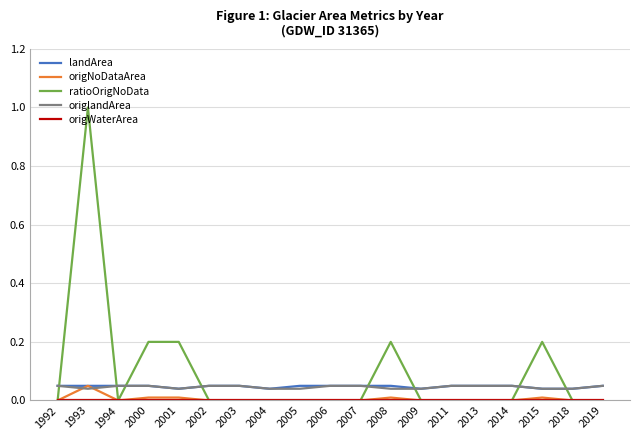

What is the sum of all ratioOrigNoData values?

1.8